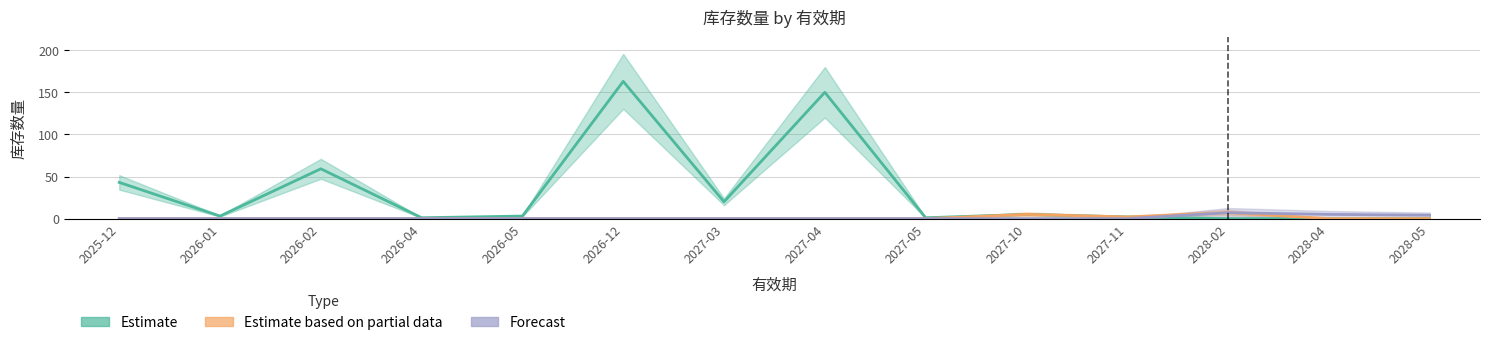

What is the sum of all Forecast values?

16.0